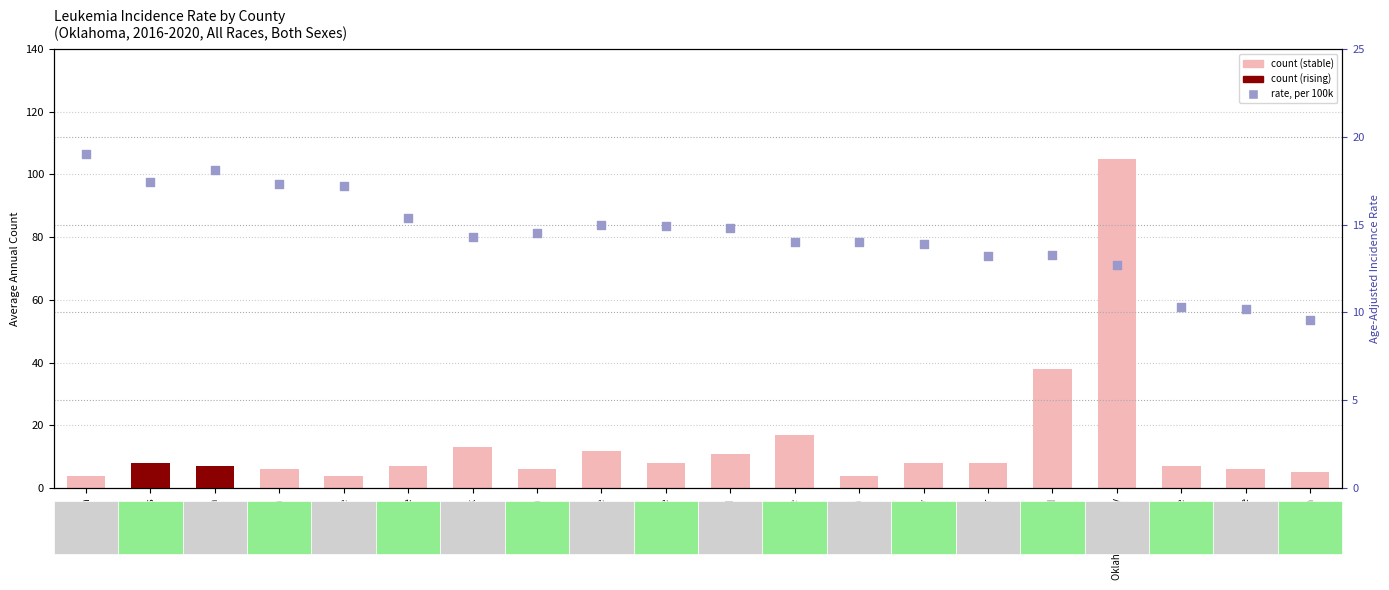

What is the total value across all series at Comanche?

31.0